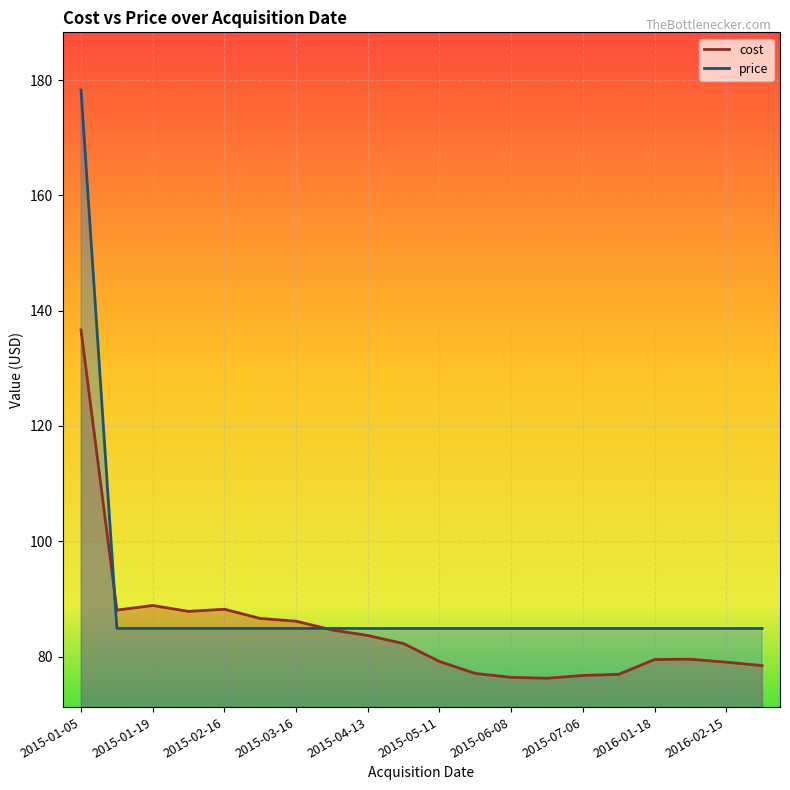

At which category is the sum across all series the highest?

2015-01-05